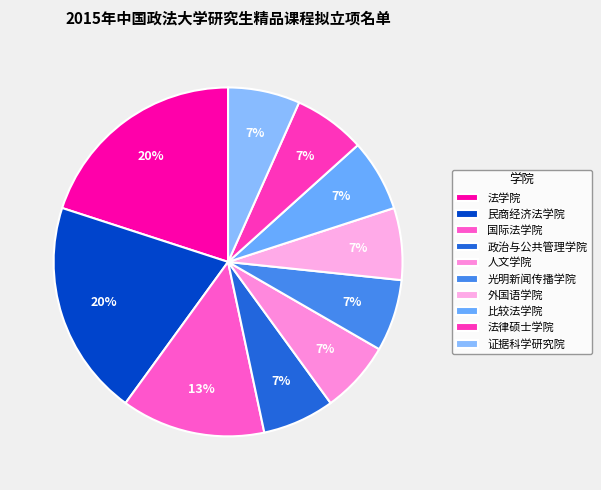

Is it true that 民商经济法学院 is 20% of the pie?

True